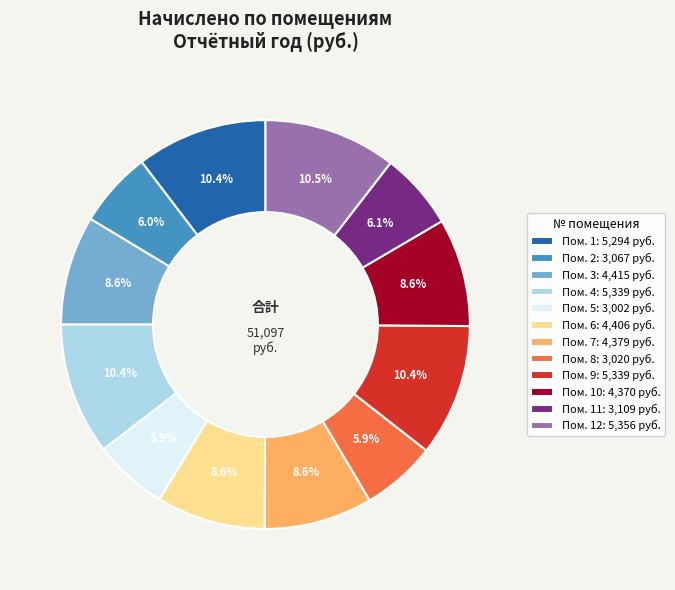

Do Пом. 6: 4,406 руб. and Пом. 1: 5,294 руб. together represent more than half of the pie?

No